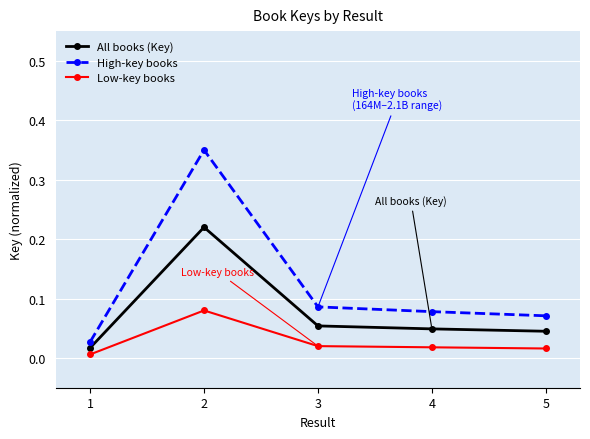

Which label corresponds to the smallest value in the chart?

1